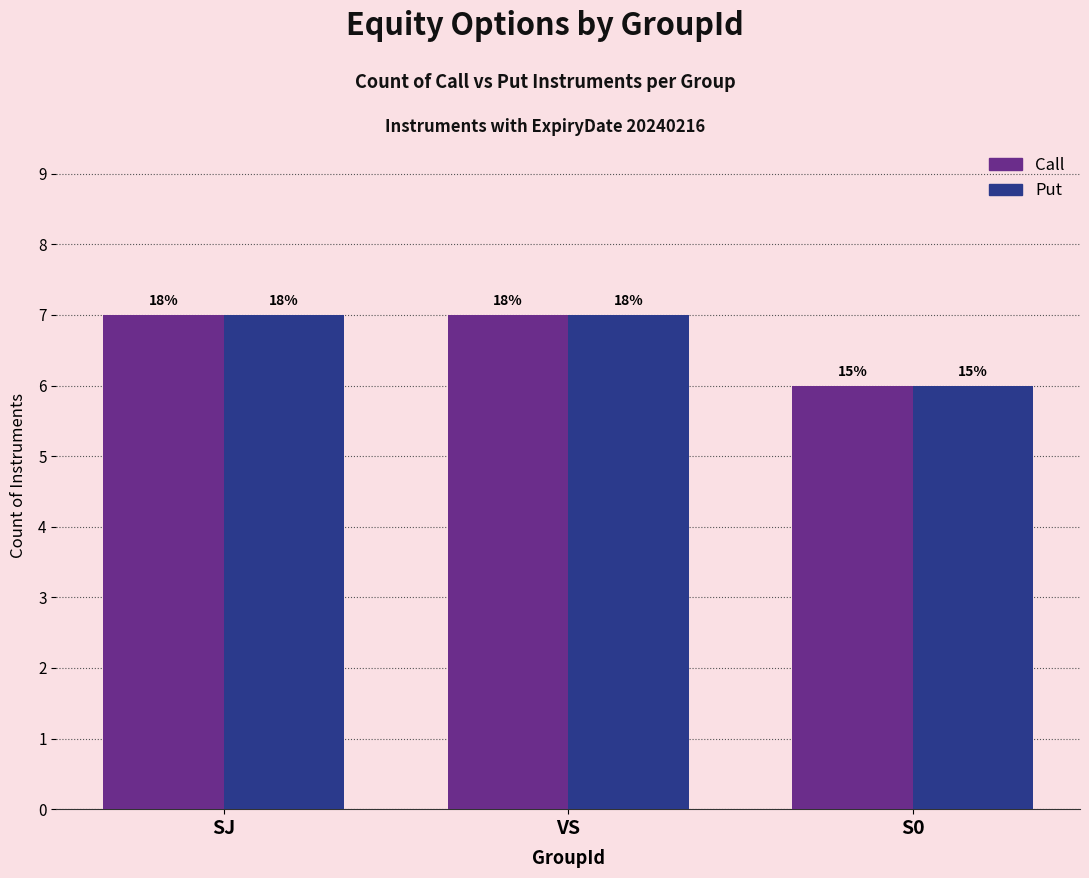

What are all the series names shown in the legend?

Call, Put